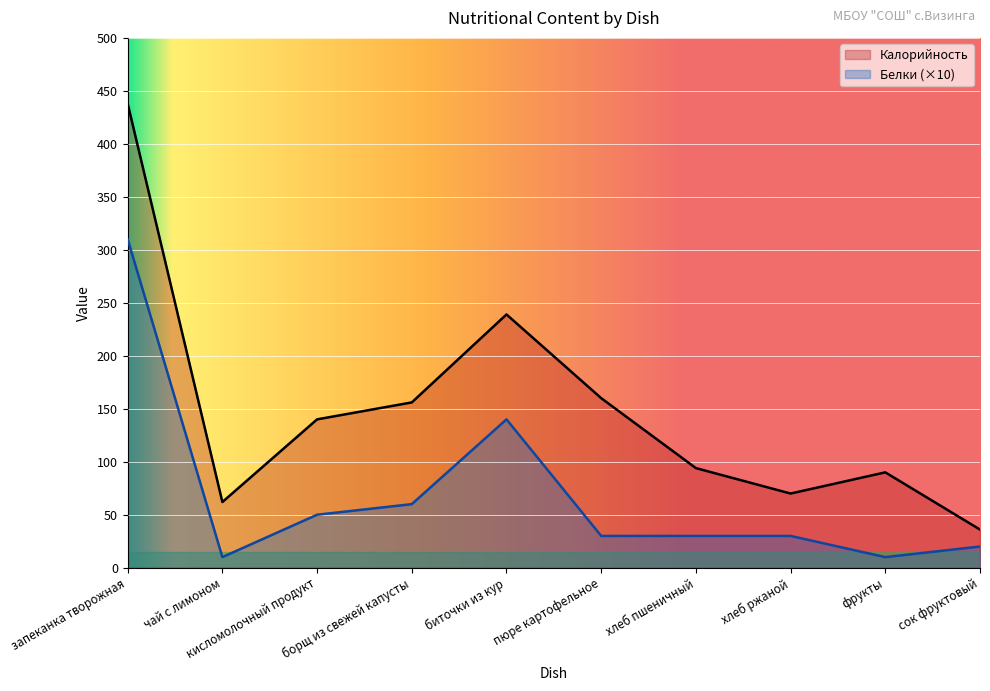

True or false: Калорийность and Белки intersect in this chart.

False